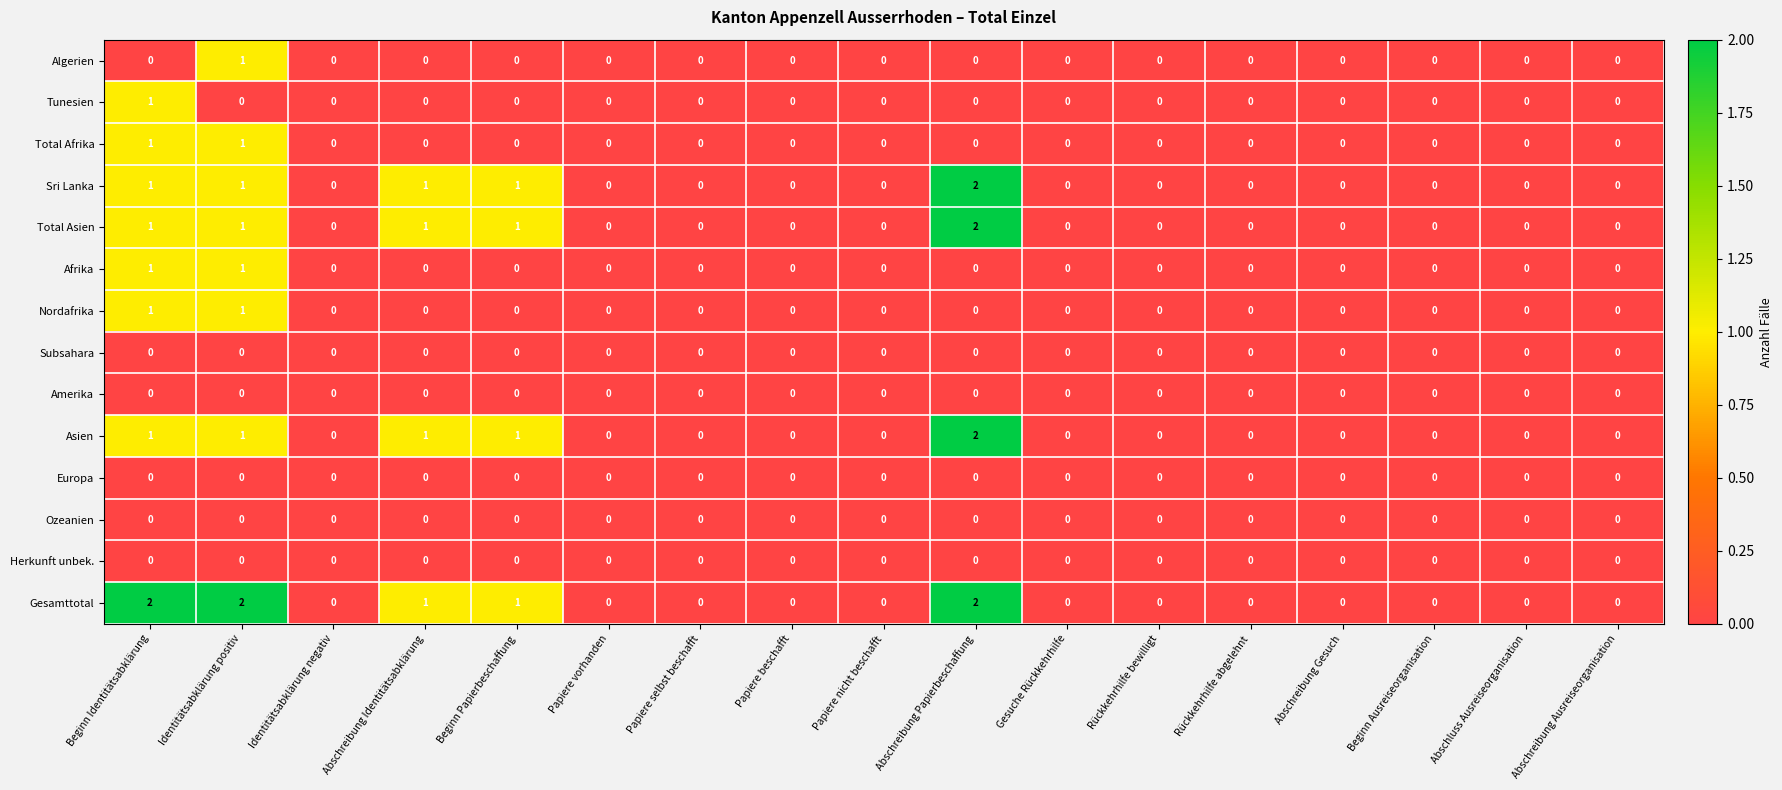

What is the spread (max minus min) of values at Abschreibung Identitätsabklärung?

1